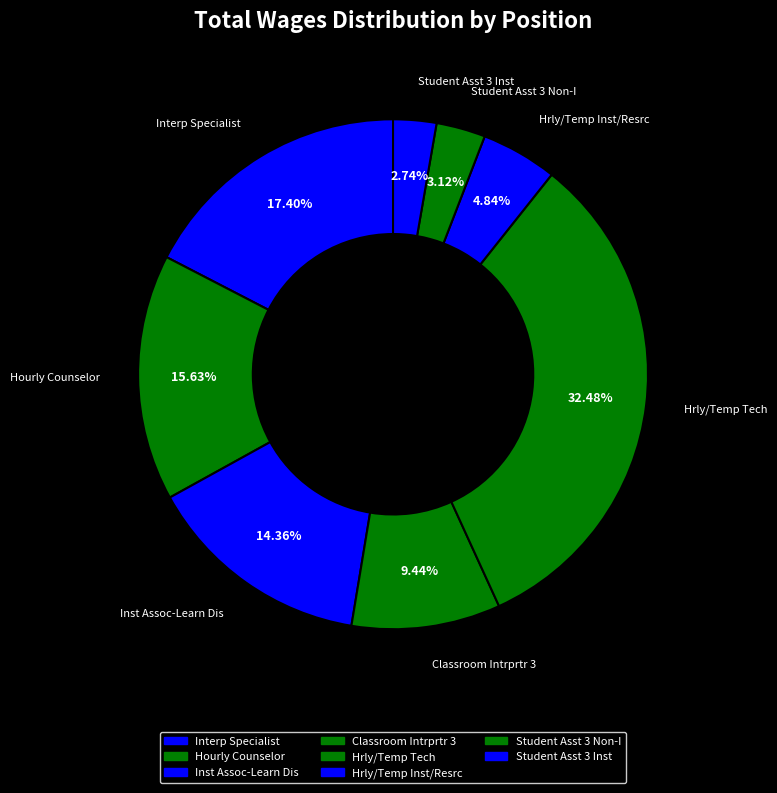

To the nearest percent, what is the difference between the largest and smallest slice percentages?

30%